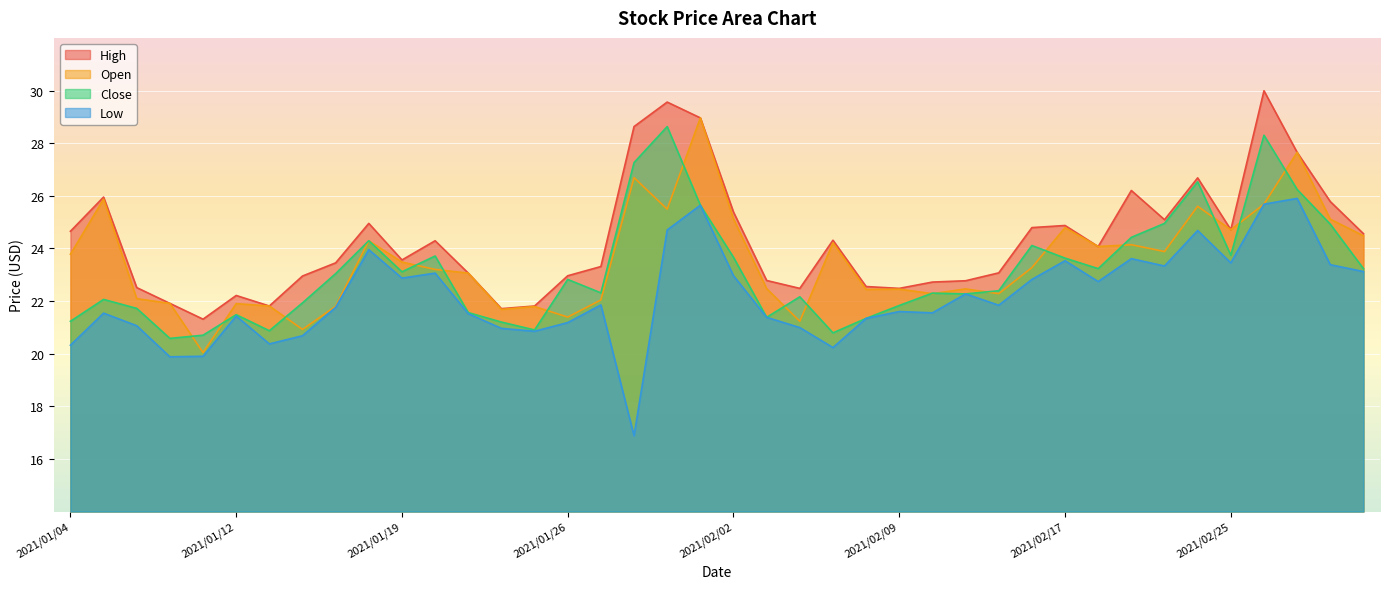

Reading left to right, what are all the values shown in this chart?

High: 2021/01/04=24.6	2021/01/05=25.9	2021/01/06=22.5	2021/01/07=21.9	2021/01/08=21.3	2021/01/12=22.2	2021/01/13=21.8	2021/01/14=22.9	2021/01/15=23.4	2021/01/18=24.9	2021/01/19=23.6	2021/01/20=24.3	2021/01/21=23.1	2021/01/22=21.7	2021/01/25=21.8	2021/01/26=23.0	2021/01/27=23.3	2021/01/28=28.6	2021/01/29=29.6	2021/02/01=29.0	2021/02/02=25.4	2021/02/03=22.8	2021/02/04=22.5	2021/02/05=24.3	2021/02/08=22.6	2021/02/09=22.5	2021/02/10=22.7	2021/02/12=22.8	2021/02/15=23.1	2021/02/16=24.8	2021/02/17=24.9	2021/02/18=24.1	2021/02/19=26.2	2021/02/22=25.1	2021/02/24=26.7	2021/02/25=24.7	2021/02/26=30.0	2021/03/01=27.6	2021/03/02=25.8	2021/03/03=24.6
Open: 2021/01/04=23.8	2021/01/05=25.9	2021/01/06=22.1	2021/01/07=21.9	2021/01/08=20.0	2021/01/12=21.9	2021/01/13=21.8	2021/01/14=20.9	2021/01/15=21.8	2021/01/18=24.3	2021/01/19=23.5	2021/01/20=23.2	2021/01/21=23.1	2021/01/22=21.7	2021/01/25=21.8	2021/01/26=21.4	2021/01/27=22.0	2021/01/28=26.7	2021/01/29=25.5	2021/02/01=29.0	2021/02/02=25.1	2021/02/03=22.5	2021/02/04=21.2	2021/02/05=24.2	2021/02/08=22.4	2021/02/09=22.4	2021/02/10=22.3	2021/02/12=22.5	2021/02/15=22.3	2021/02/16=23.3	2021/02/17=24.8	2021/02/18=24.1	2021/02/19=24.1	2021/02/22=23.9	2021/02/24=25.6	2021/02/25=24.7	2021/02/26=25.7	2021/03/01=27.6	2021/03/02=25.1	2021/03/03=24.5
Close: 2021/01/04=21.2	2021/01/05=22.1	2021/01/06=21.7	2021/01/07=20.6	2021/01/08=20.7	2021/01/12=21.5	2021/01/13=20.9	2021/01/14=21.9	2021/01/15=23.0	2021/01/18=24.3	2021/01/19=23.1	2021/01/20=23.7	2021/01/21=21.6	2021/01/22=21.2	2021/01/25=20.9	2021/01/26=22.8	2021/01/27=22.3	2021/01/28=27.3	2021/01/29=28.6	2021/02/01=25.6	2021/02/02=23.7	2021/02/03=21.4	2021/02/04=22.2	2021/02/05=20.8	2021/02/08=21.3	2021/02/09=21.8	2021/02/10=22.3	2021/02/12=22.3	2021/02/15=22.4	2021/02/16=24.1	2021/02/17=23.6	2021/02/18=23.2	2021/02/19=24.4	2021/02/22=24.9	2021/02/24=26.5	2021/02/25=23.7	2021/02/26=28.3	2021/03/01=26.2	2021/03/02=24.9	2021/03/03=23.2
Low: 2021/01/04=20.3	2021/01/05=21.5	2021/01/06=21.1	2021/01/07=19.9	2021/01/08=19.9	2021/01/12=21.4	2021/01/13=20.4	2021/01/14=20.7	2021/01/15=21.8	2021/01/18=23.9	2021/01/19=22.9	2021/01/20=23.1	2021/01/21=21.5	2021/01/22=21.0	2021/01/25=20.9	2021/01/26=21.2	2021/01/27=21.9	2021/01/28=16.9	2021/01/29=24.7	2021/02/01=25.6	2021/02/02=23.0	2021/02/03=21.4	2021/02/04=21.0	2021/02/05=20.2	2021/02/08=21.3	2021/02/09=21.6	2021/02/10=21.6	2021/02/12=22.3	2021/02/15=21.8	2021/02/16=22.8	2021/02/17=23.5	2021/02/18=22.7	2021/02/19=23.6	2021/02/22=23.3	2021/02/24=24.7	2021/02/25=23.4	2021/02/26=25.7	2021/03/01=25.9	2021/03/02=23.4	2021/03/03=23.1